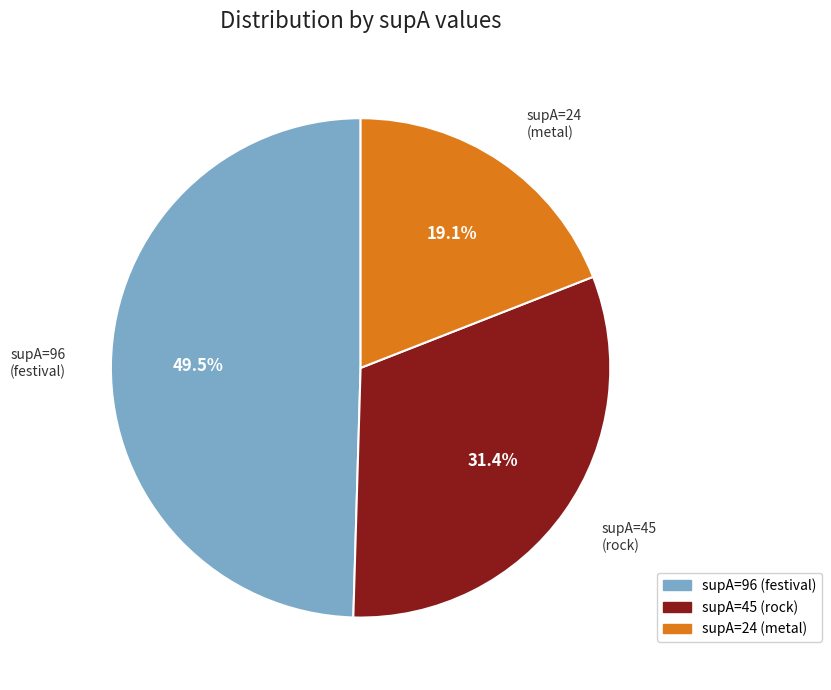

How many slices are in this pie chart?

3